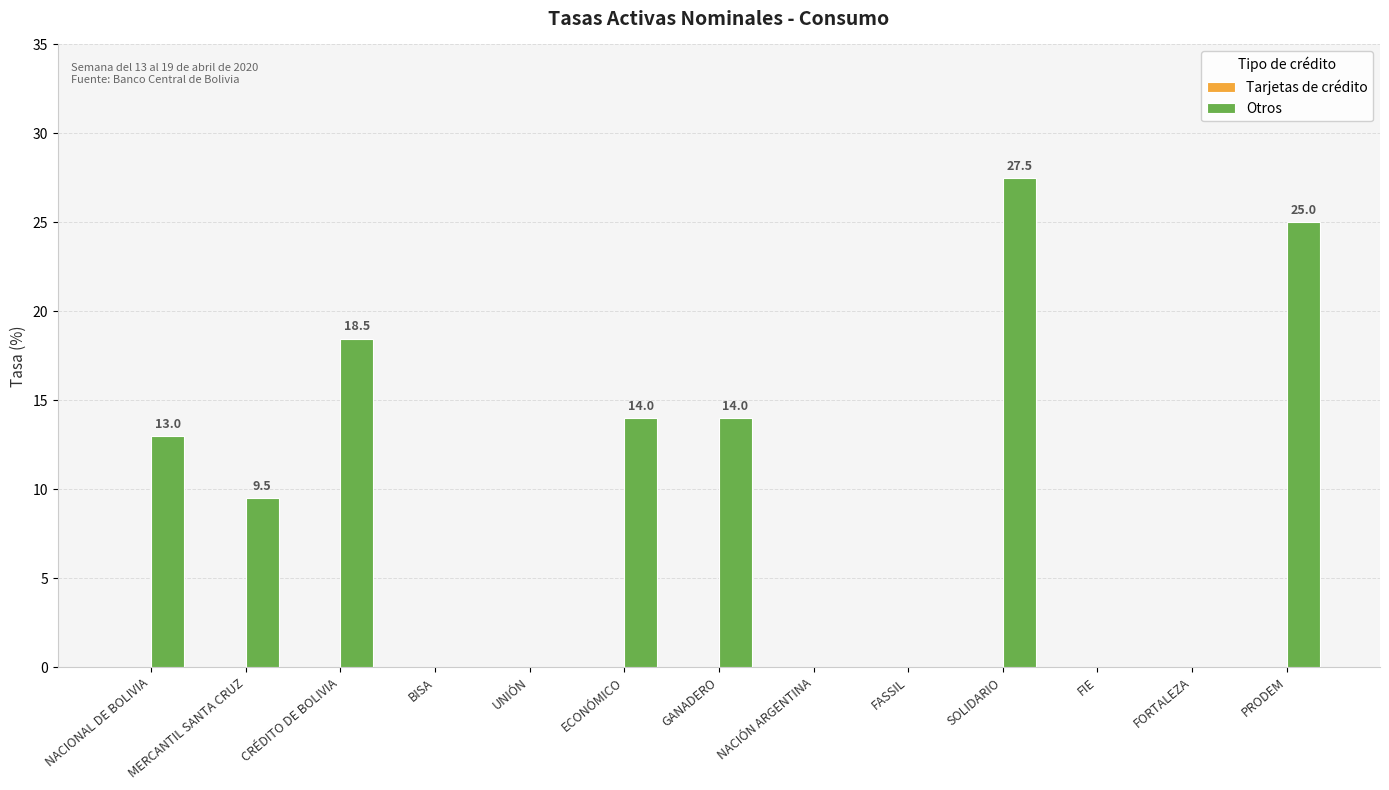

Is it true that the value at GANADERO is 14.0?

True